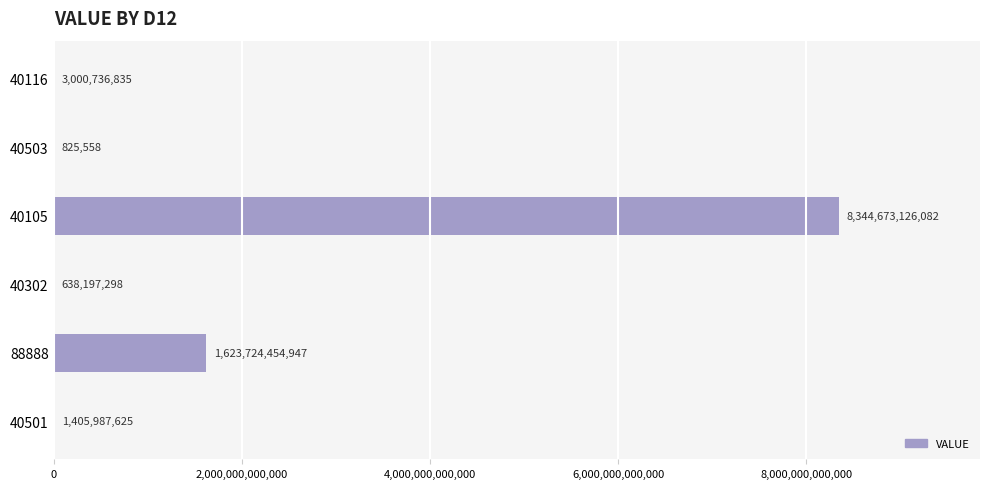

How many values exceed 3000736834?

3